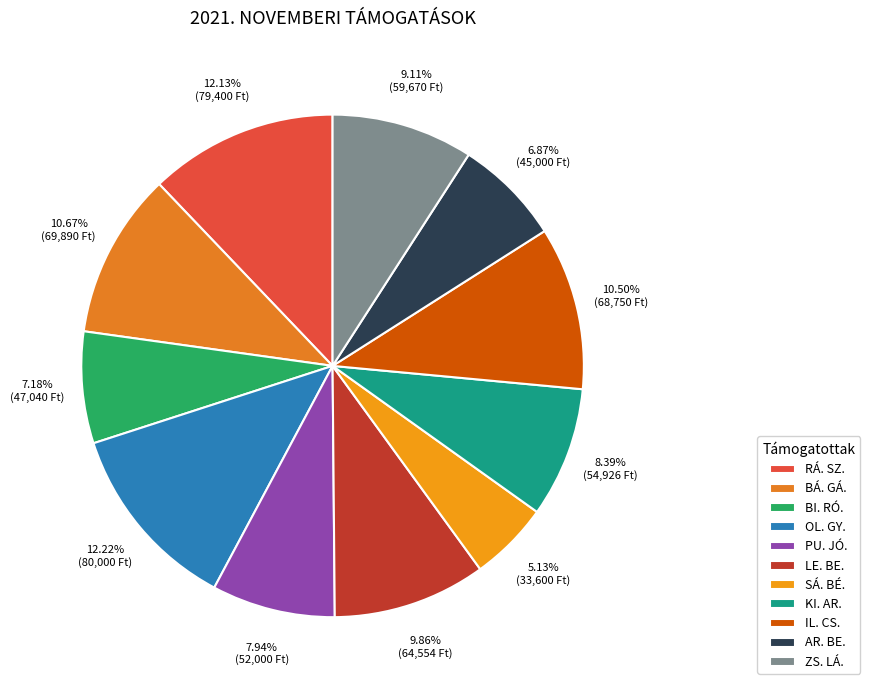

Approximately how many times larger is the value at LE. BE. compared to OL. GY.?

0.8